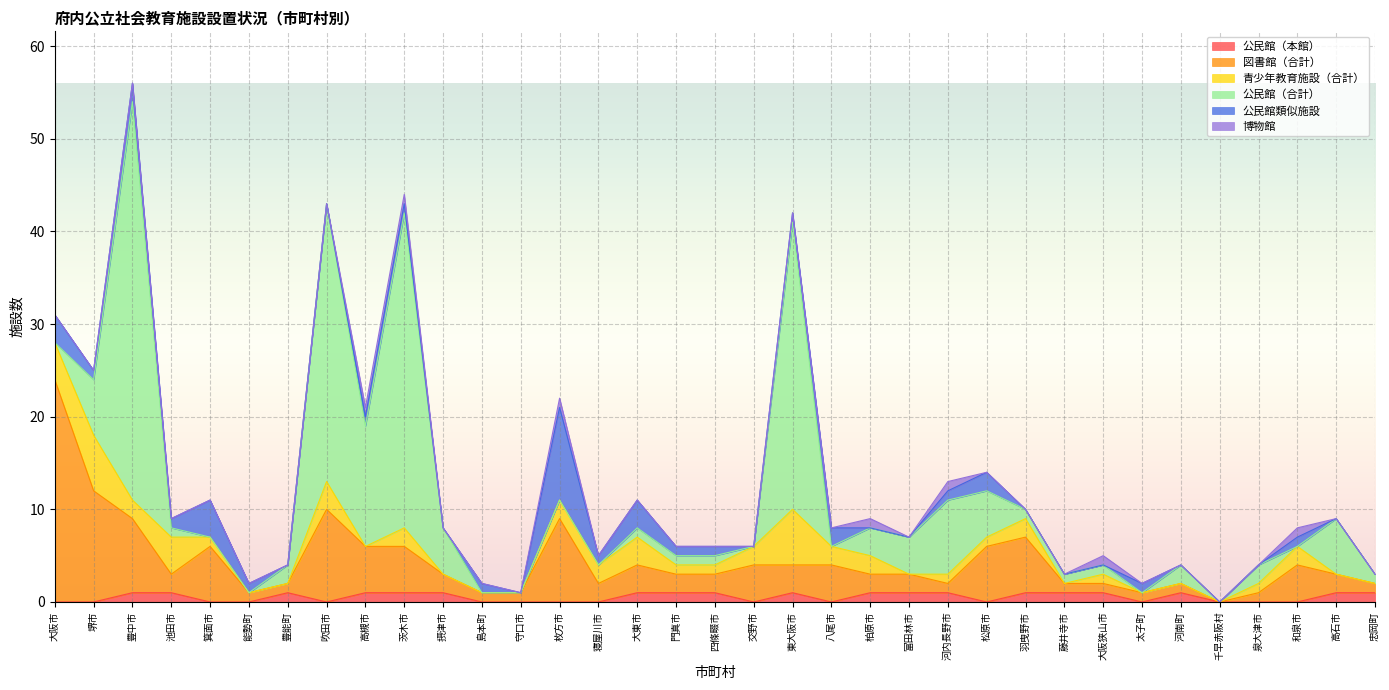

Reading left to right, list all the values displayed in this chart.

公民館（本館）: 0	0	1	1	0	0	1	0	1	1	1	0	0	0	0	1	1	1	0	1	0	1	1	1	0	1	1	1	0	1	0	0	0	1	1
図書館（合計）: 24	12	8	2	6	1	1	10	5	5	2	1	1	9	2	3	2	2	4	3	4	2	2	1	6	6	1	1	1	1	0	1	4	2	1
青少年教育施設（合計）: 4	6	2	4	1	0	0	3	0	2	0	0	0	2	2	3	1	1	2	6	2	2	0	1	1	2	0	1	0	0	0	1	2	0	0
公民館（合計）: 0	6	43	1	0	0	2	30	13	34	5	0	0	0	0	1	1	1	0	31	0	3	4	8	5	1	1	1	0	2	0	2	0	6	1
公民館類似施設: 3	1	2	1	4	1	0	0	1	1	0	1	0	10	1	3	1	1	0	1	2	0	0	1	2	0	0	0	1	0	0	0	1	0	0
博物館: 0	0	0	0	0	0	0	0	1	1	0	0	0	1	0	0	0	0	0	0	0	1	0	1	0	0	0	1	0	0	0	0	1	0	0